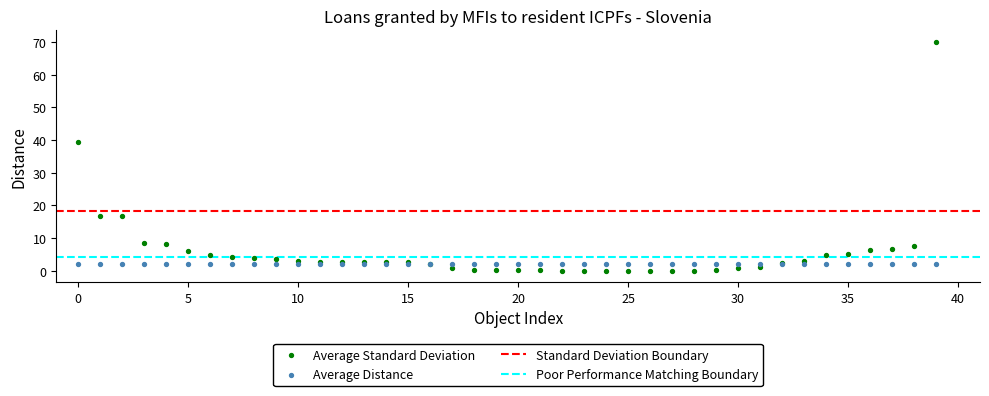

Which series contains the highest Y value?

Average Standard Deviation